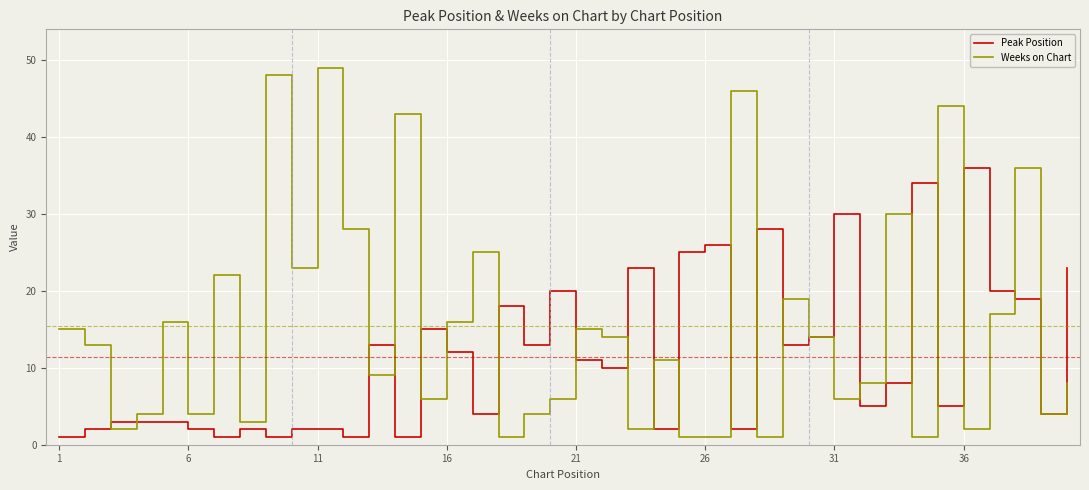

What is the greatest value displayed?

49